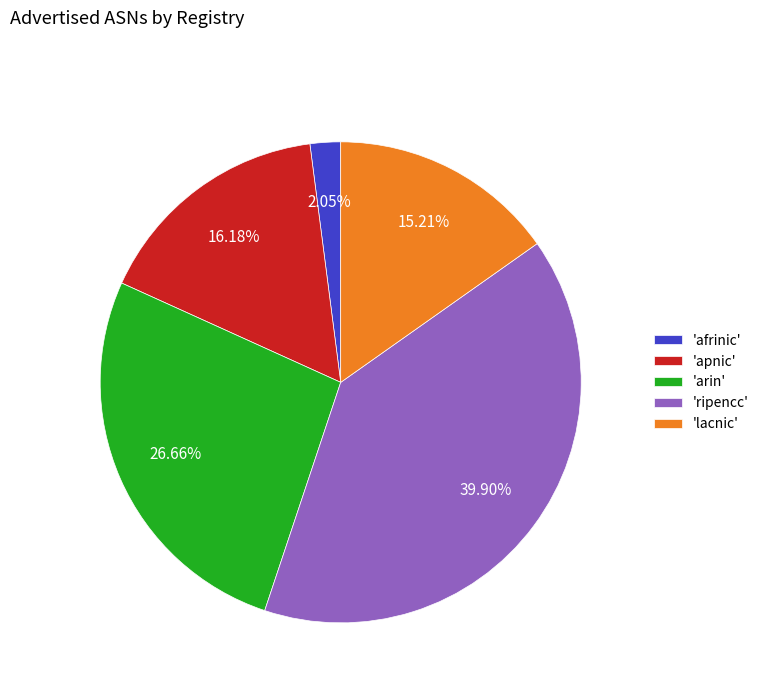

Which category has the biggest portion of the pie?

'ripencc'